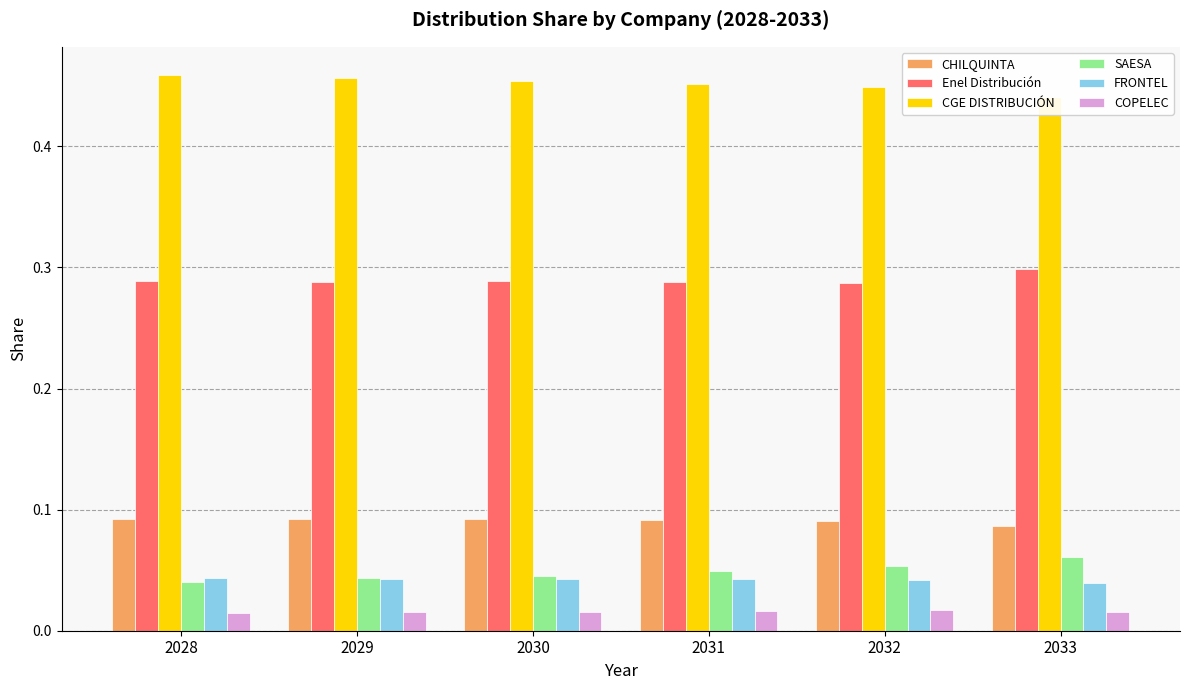

What is the approximate value of SAESA at 2032?

0.1